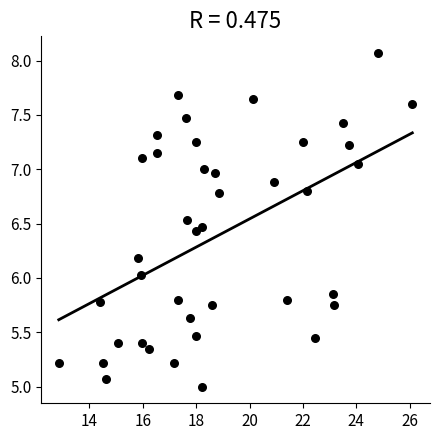

What is the range of Y values (max minus min)?

3.1